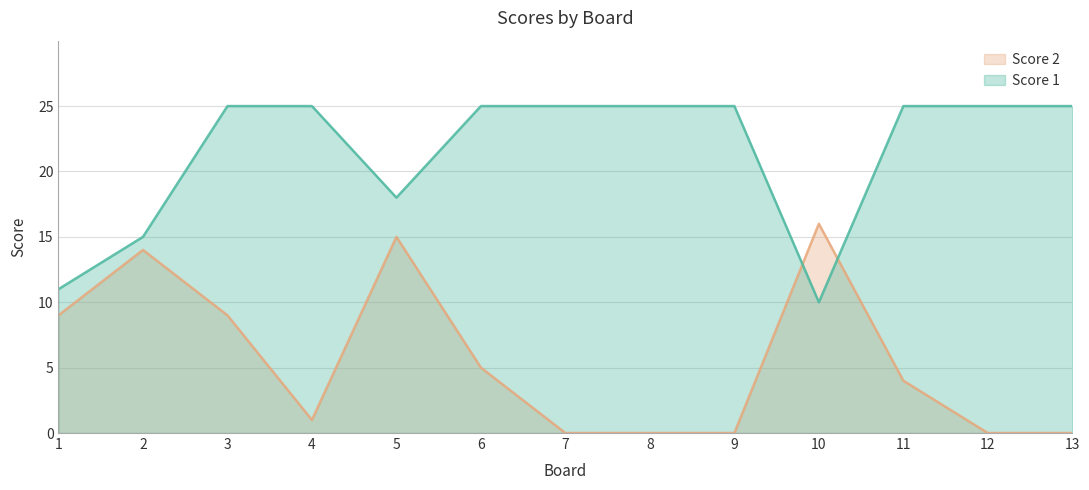

Reading left to right, extract all data points from this chart.

Score 1: 1=11	2=15	3=25	4=25	5=18	6=25	7=25	8=25	9=25	10=10	11=25	12=25	13=25
Score 2: 1=9	2=14	3=9	4=1	5=15	6=5	7=0	8=0	9=0	10=16	11=4	12=0	13=0